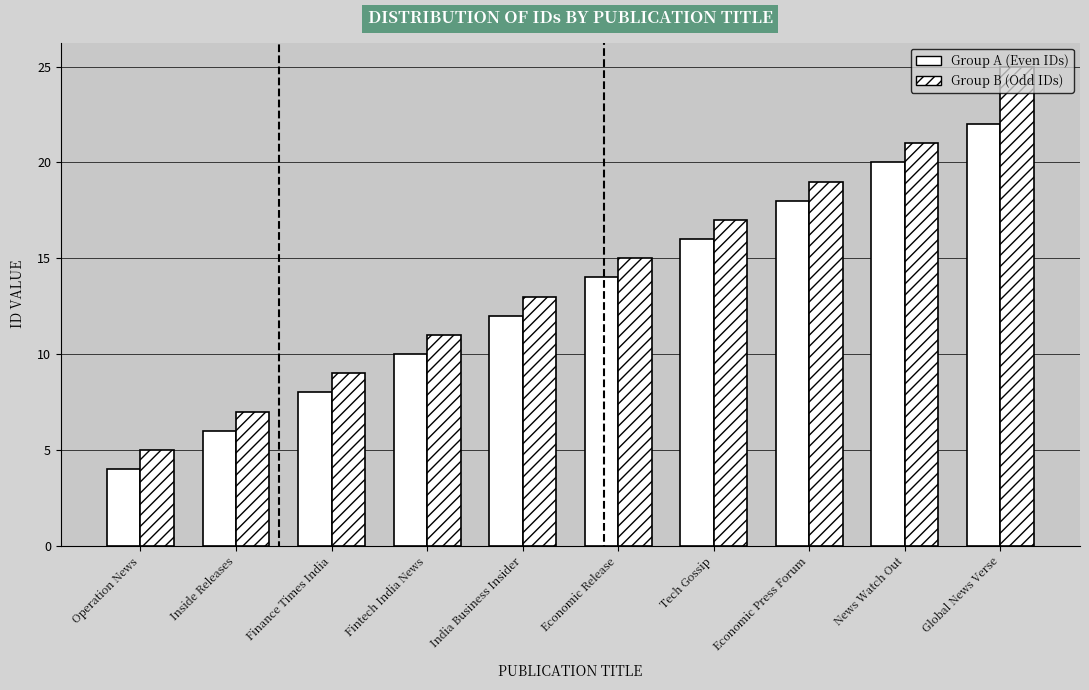

The value of Group B (Odd IDs) at India Business Insider is 13. True or false?

True